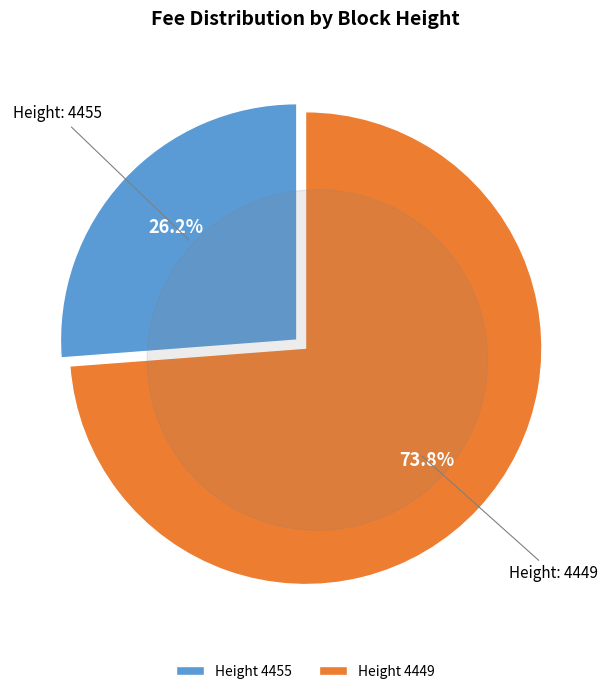

What is the ratio of the value at 4455 to the value at 4449?

0.4